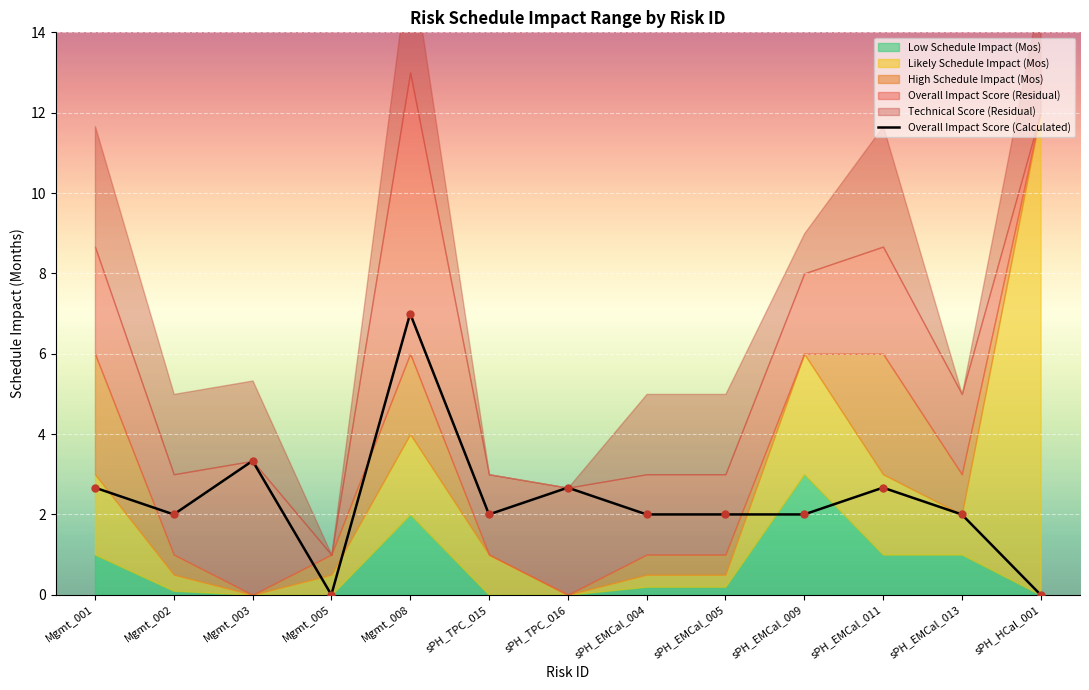

Rank the categories by value from highest to lowest.

Mgmt_008, Mgmt_003, Mgmt_001, sPH_TPC_016, sPH_EMCal_011, Mgmt_002, sPH_TPC_015, sPH_EMCal_004, sPH_EMCal_005, sPH_EMCal_009, sPH_EMCal_013, Mgmt_005, sPH_HCal_001